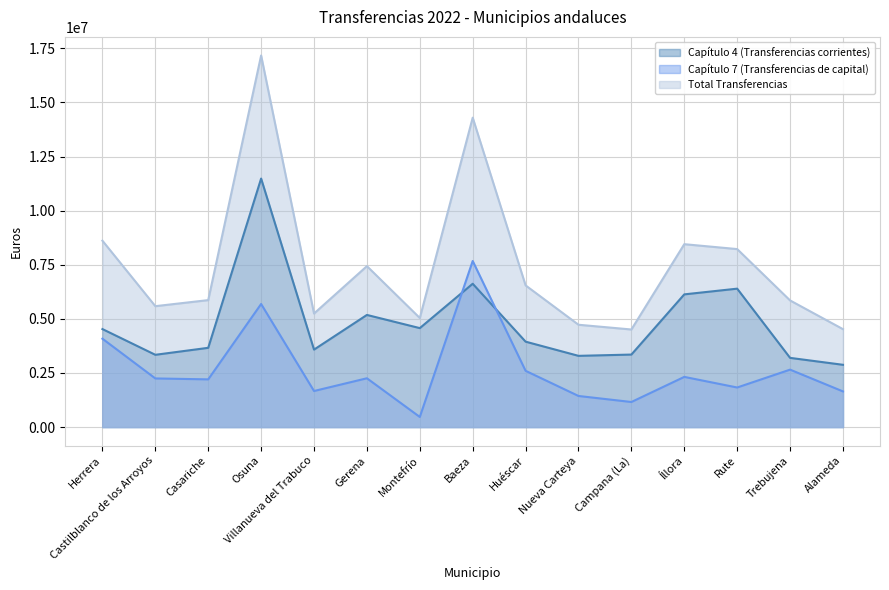

Is the value of Capítulo 4 (Transferencias corrientes) at Castilblanco de los Arroyos greater than the value of Capítulo 7 (Transferencias de capital) at Castilblanco de los Arroyos?

Yes